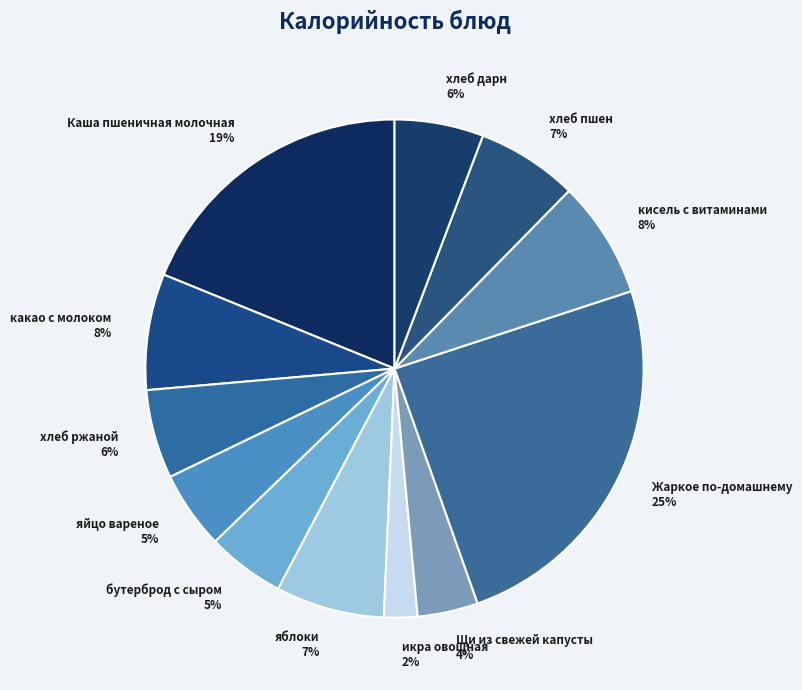

To the nearest percent, what is the difference between the яйцо вареное and Щи из свежей капусты slice percentages?

1%